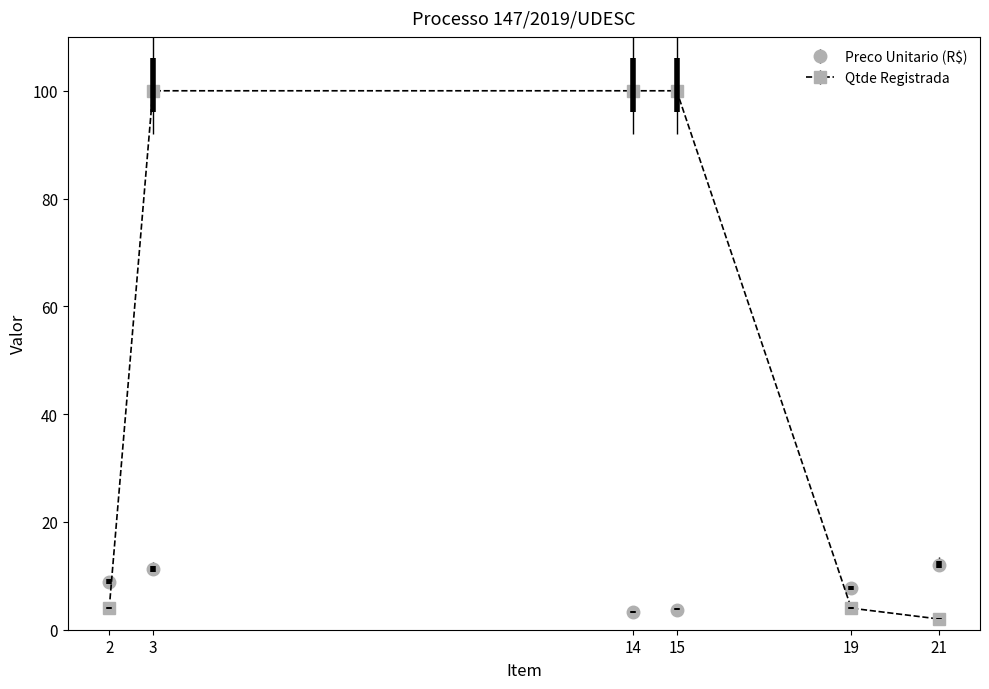

What is the difference between the second highest and minimum values in the Qtde Registrada series?

98.0